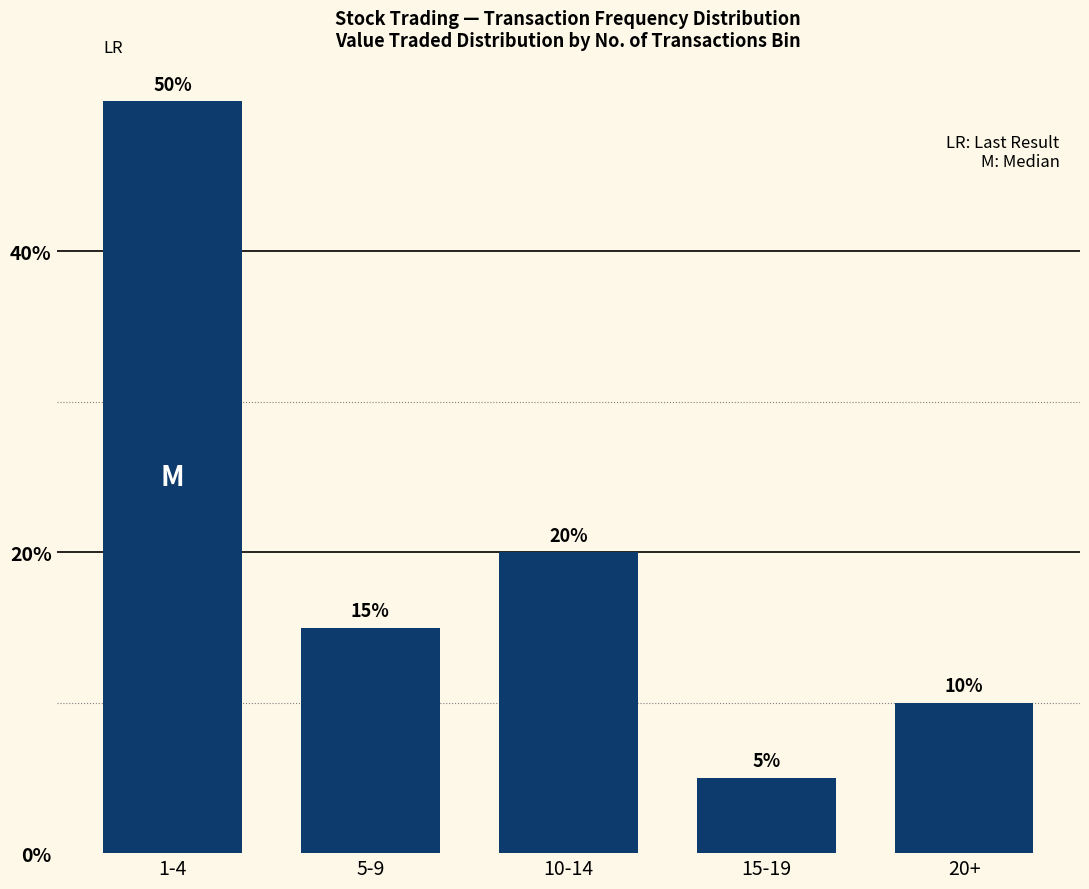

How many data points are less than 15?

2